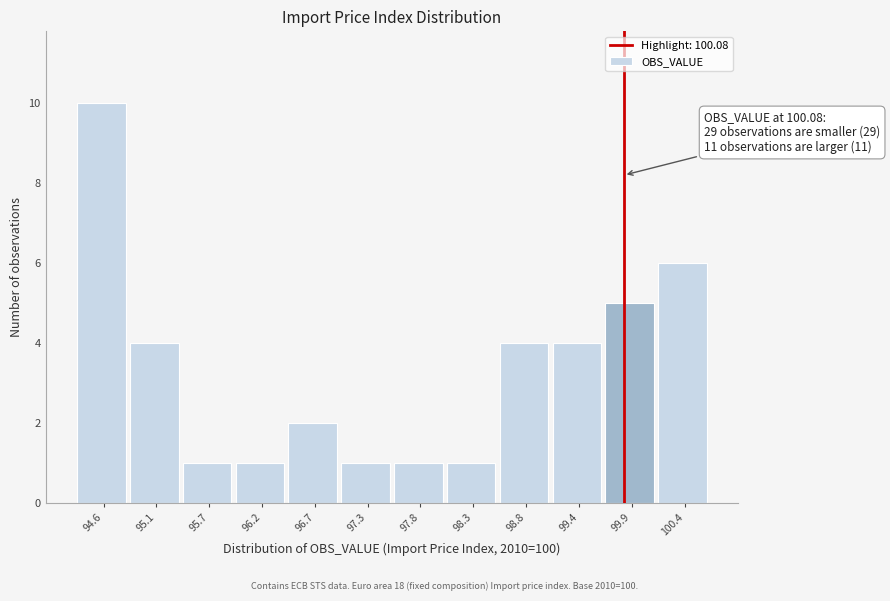

Reading left to right, list all the values displayed in this chart.

10	4	1	1	2	1	1	1	4	4	5	6